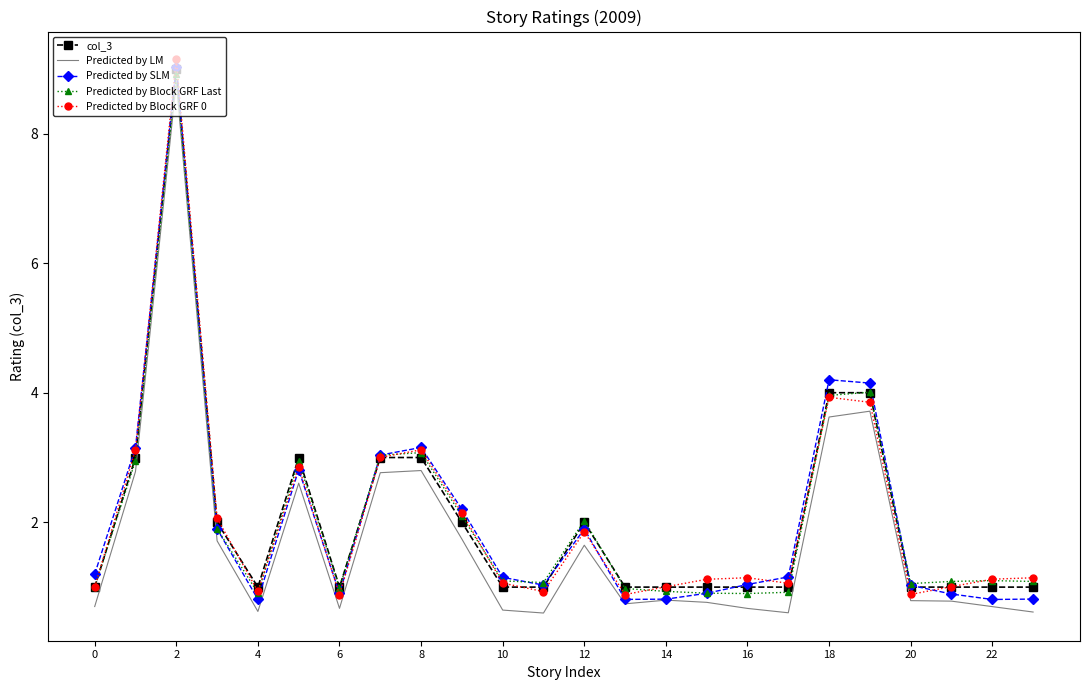

Which series ends up on top after the final intersection of col_3 and Predicted by Block GRF 0?

Predicted by Block GRF 0